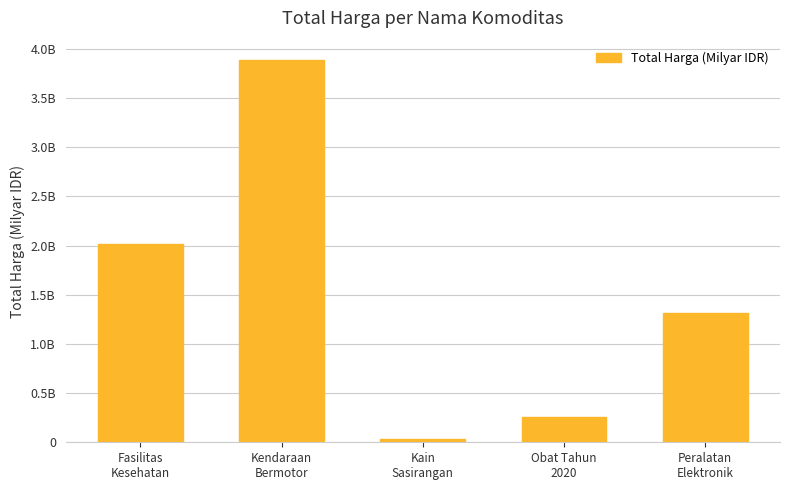

What is the label of the 1st bar from the left?

Fasilitas
Kesehatan